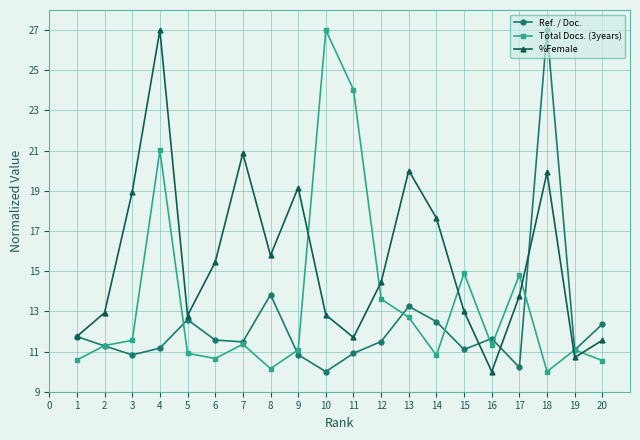

True or false: Total Docs. (3years) has a value of 5.9 at 15.

False